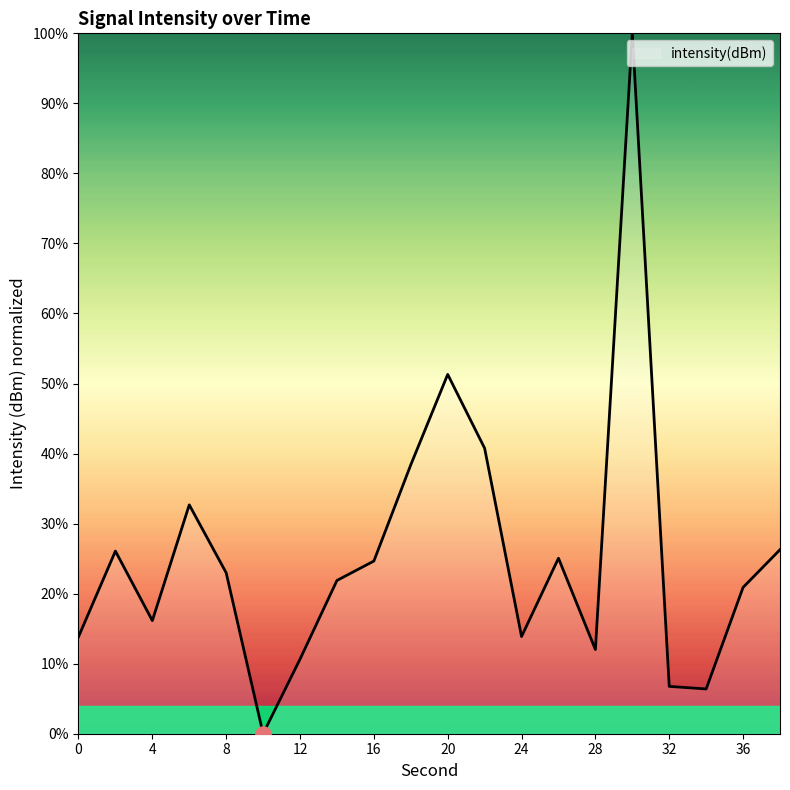

What is the greatest value displayed?

100.0